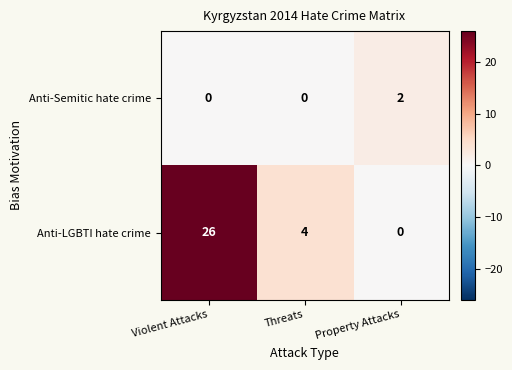

Reading left to right, what are all the values shown in this chart?

Anti-Semitic hate crime: 0	0	2
Anti-LGBTI hate crime: 26	4	0